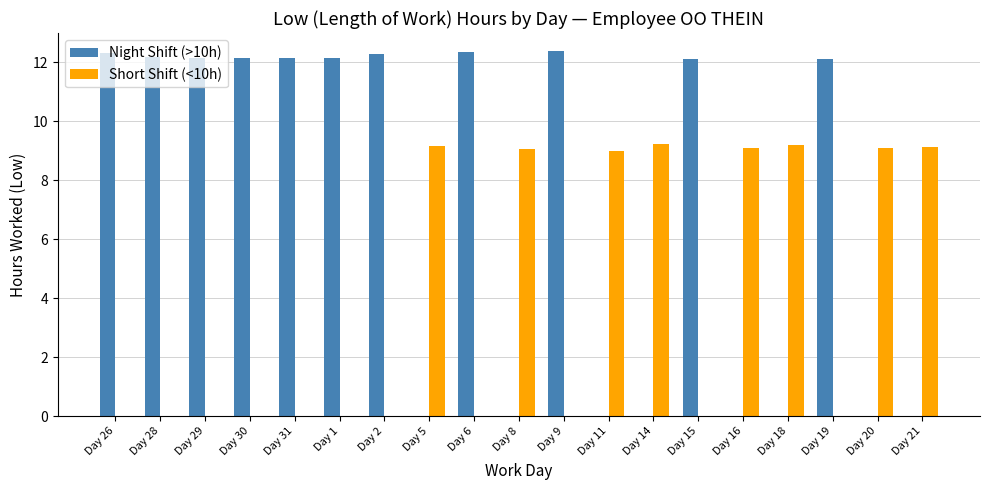

Is it true that Night Shift (>10h) equals -6.0 at Day 8?

False